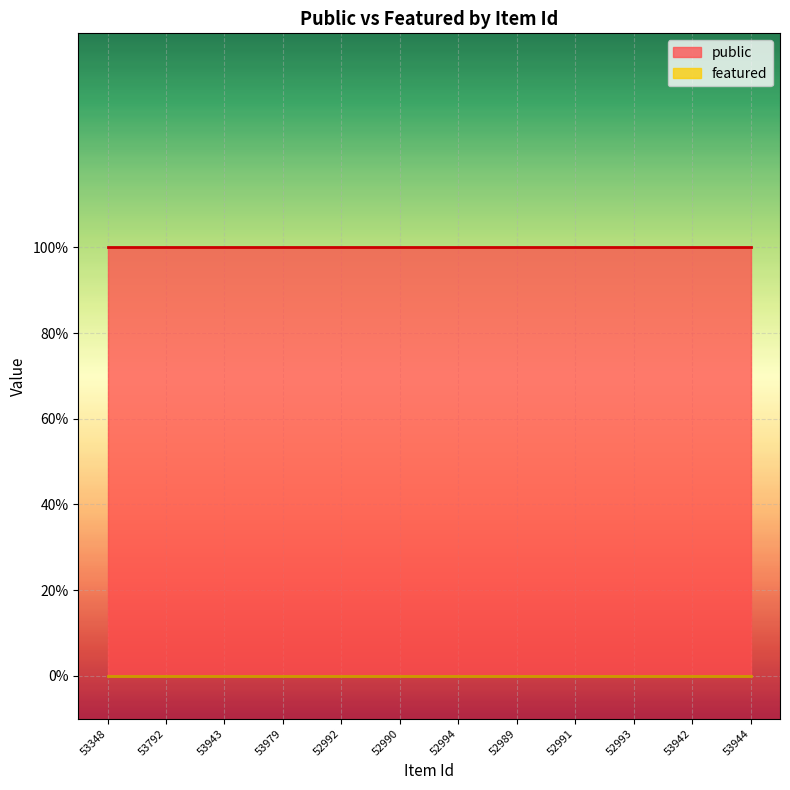

True or false: public and featured intersect in this chart.

False